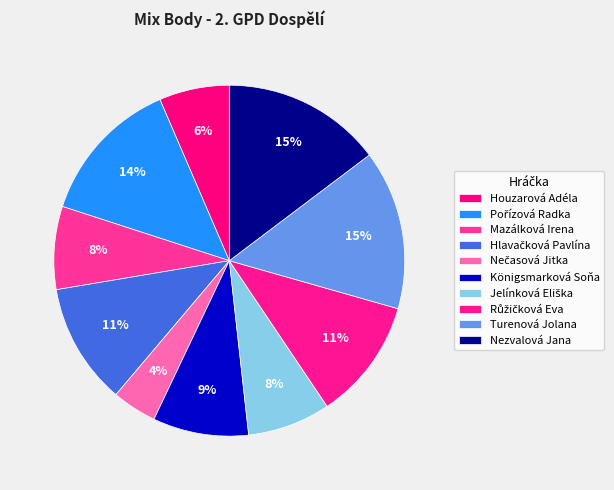

Between Turenová Jolana and Houzarová Adéla, which is larger?

Turenová Jolana